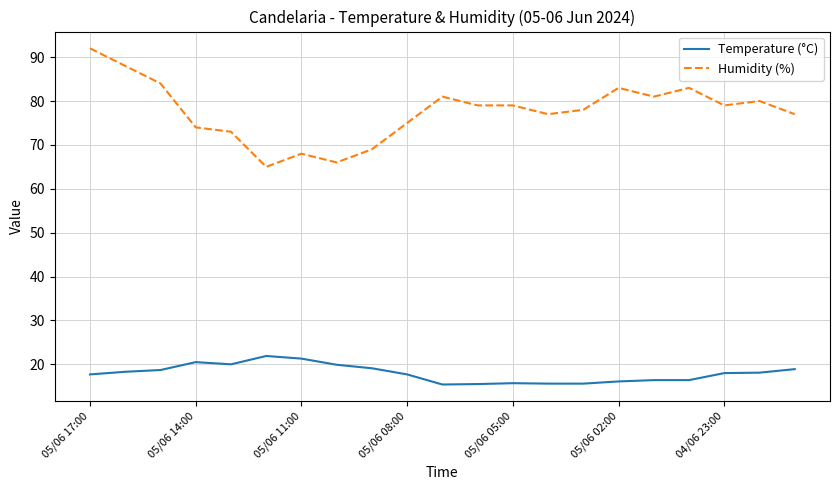

Which series has the largest total across all categories?

Humidity (%)